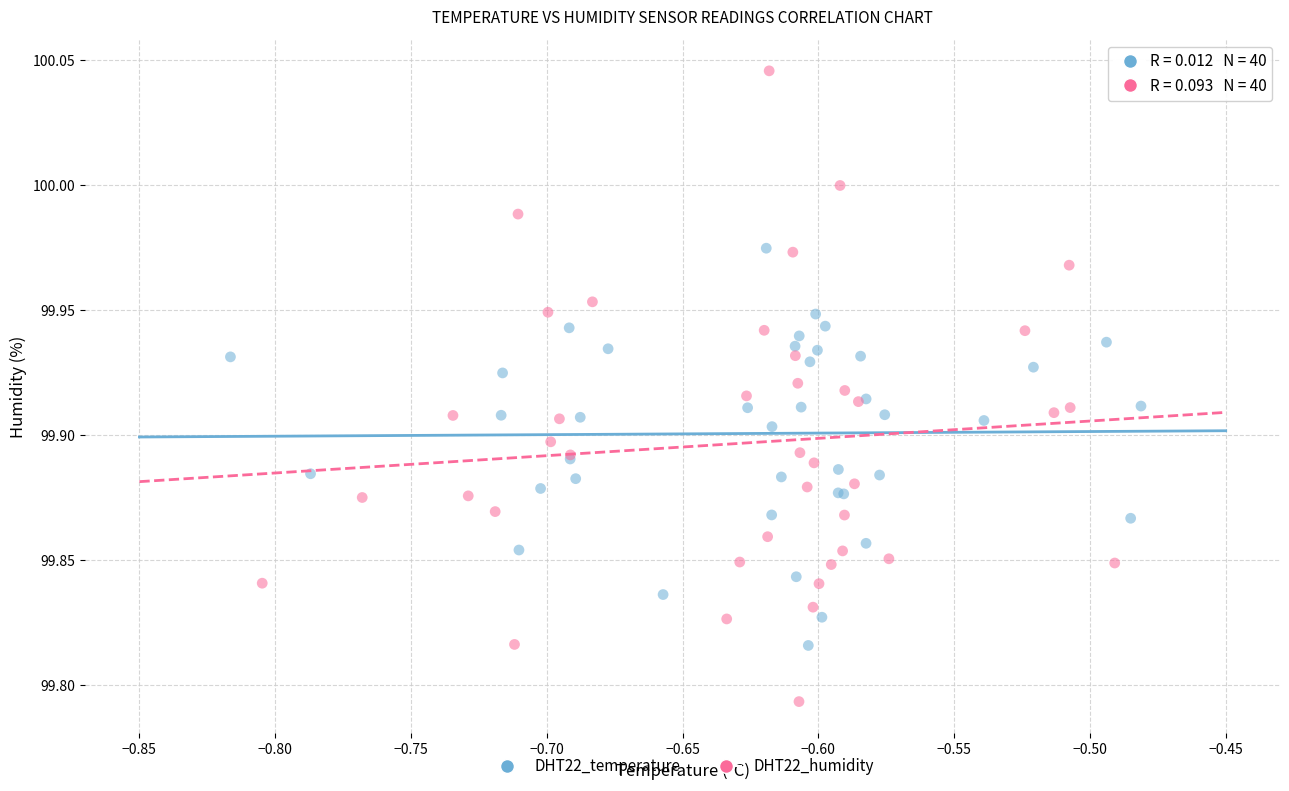

Which series contains the highest Y value?

DHT22_humidity